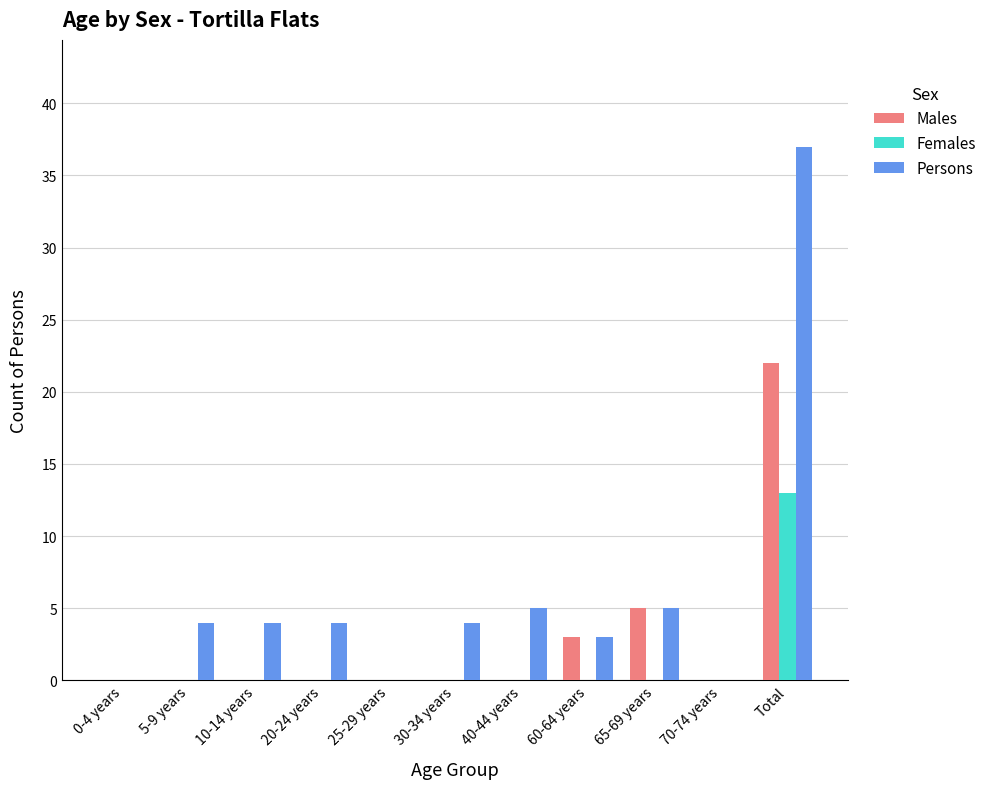

At which category is the sum across all series the highest?

Total